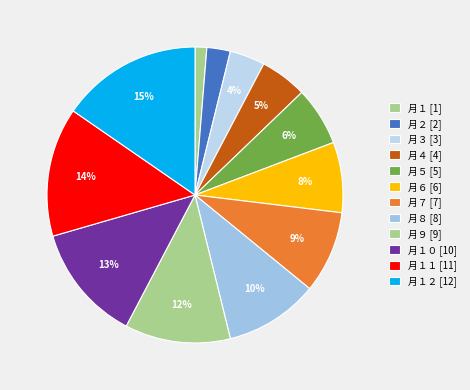

How many slices are in this pie chart?

12